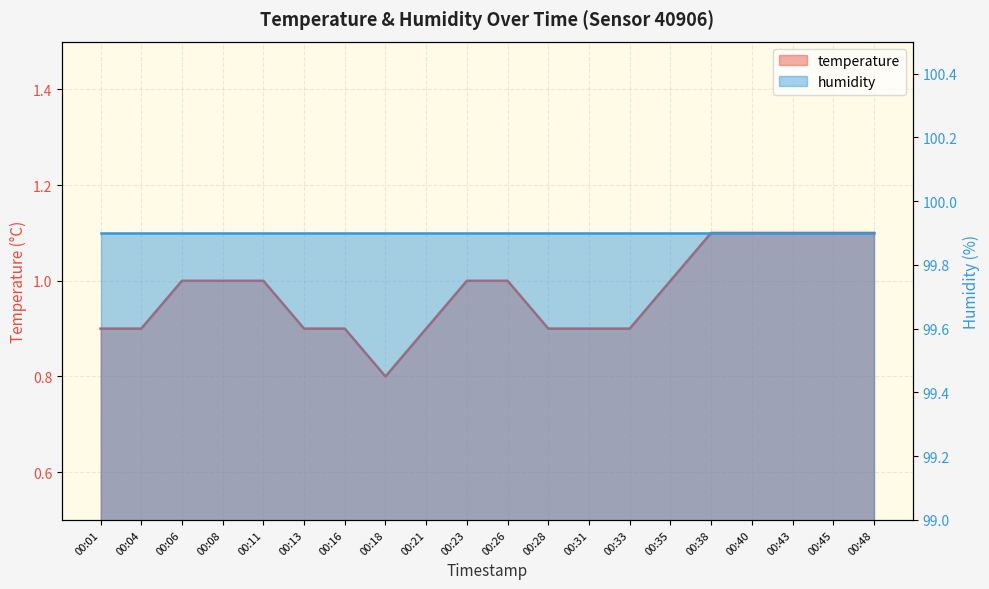

True or false: the data shows 0.5 at 00:13.

False